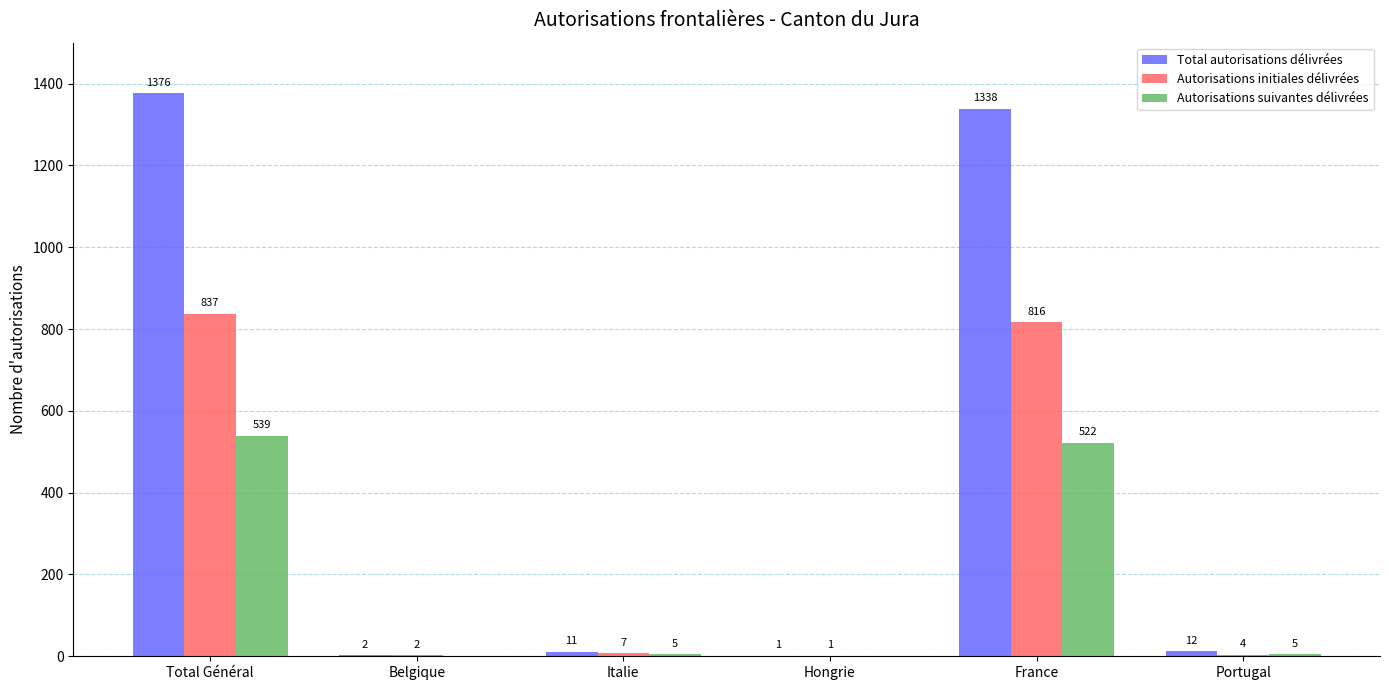

True or false: Total autorisations délivrées has a value of 2 at Belgique.

True